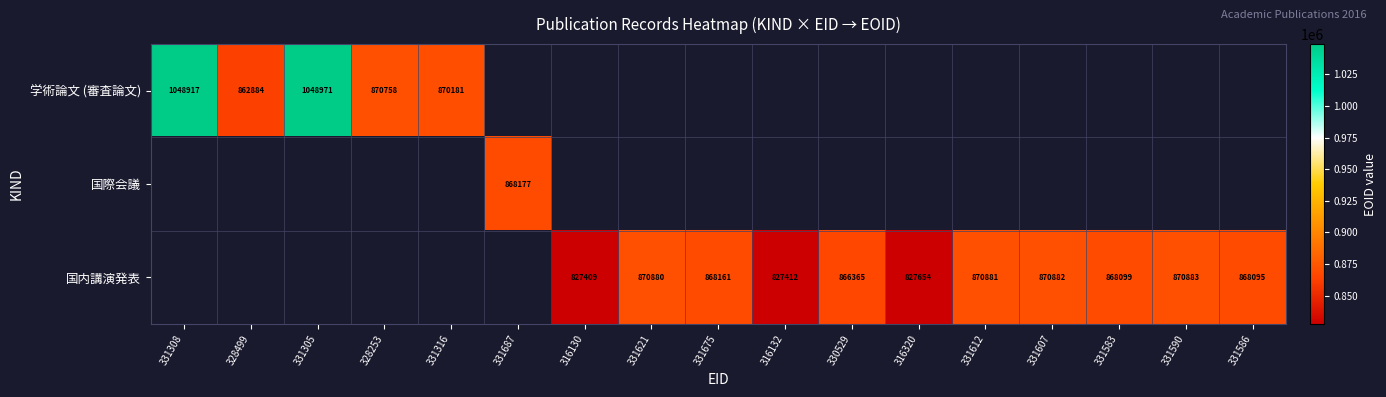

Is it true that 国内講演発表 equals 866365 at 330529?

True